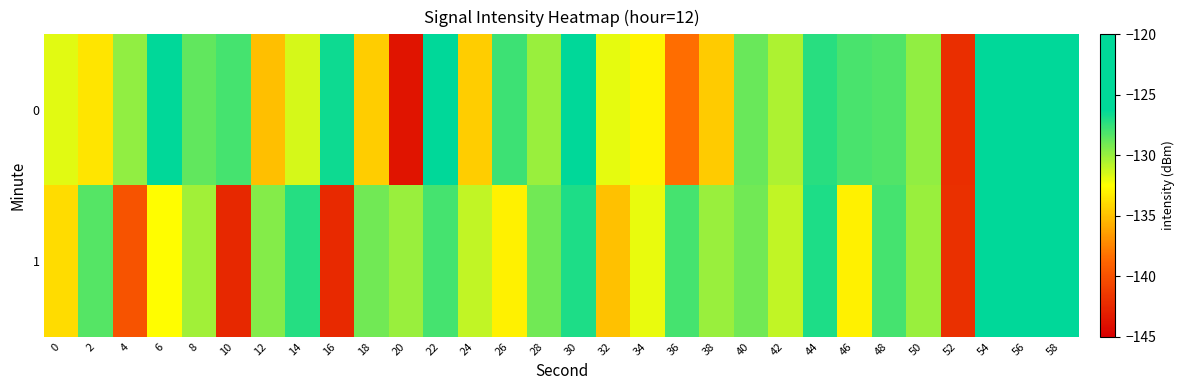

What is the total value across all series at 8?

-258.9